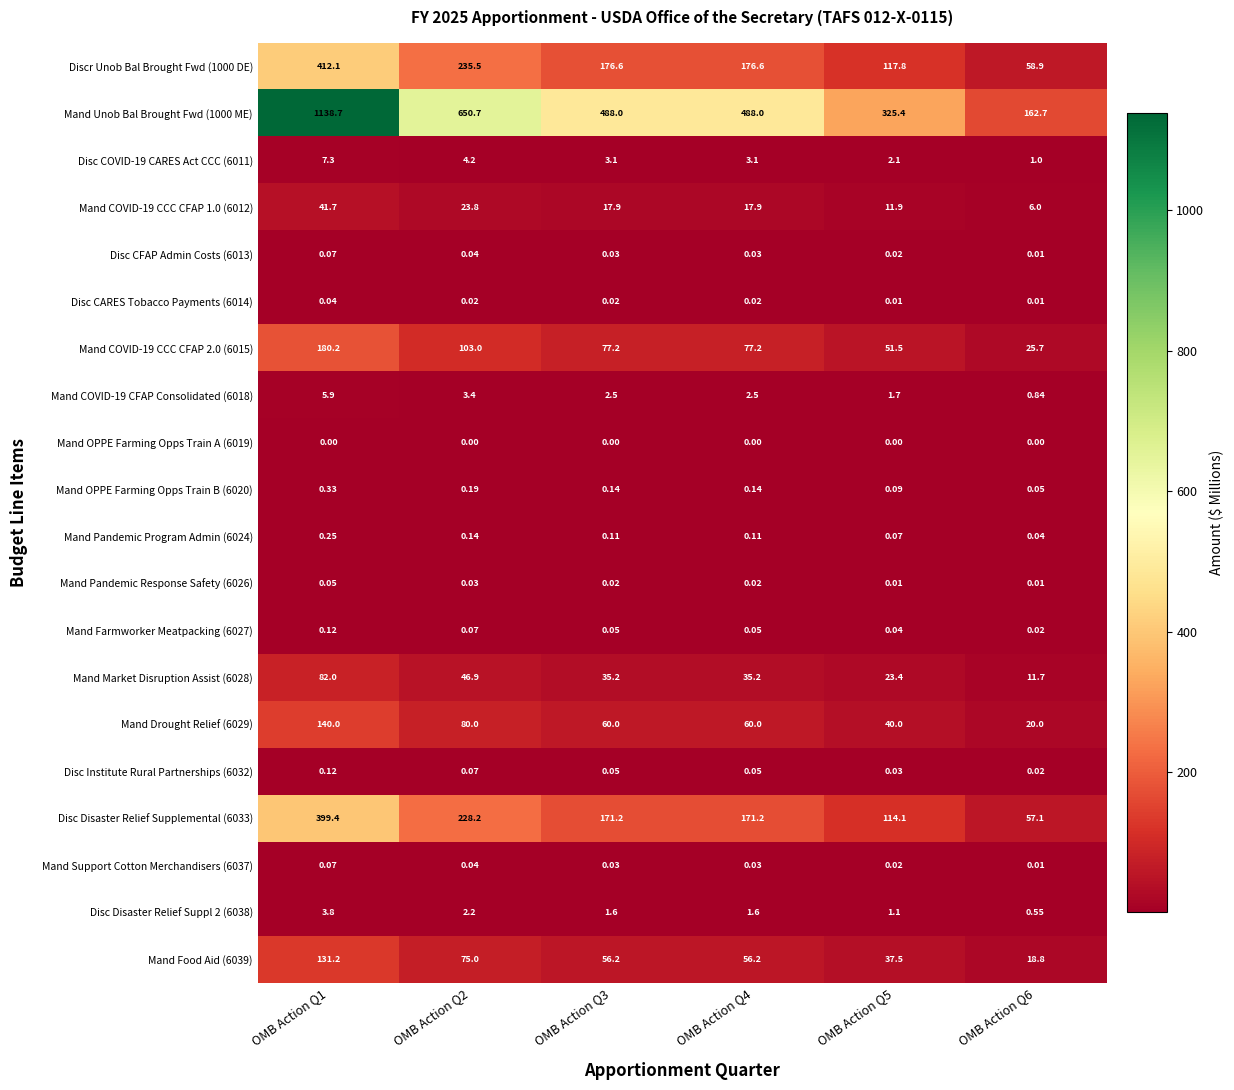

Is the value of Mand Support Cotton Merchandisers (6037) at OMB Action Q5 greater than the value of Disc Institute Rural Partnerships (6032) at OMB Action Q4?

No